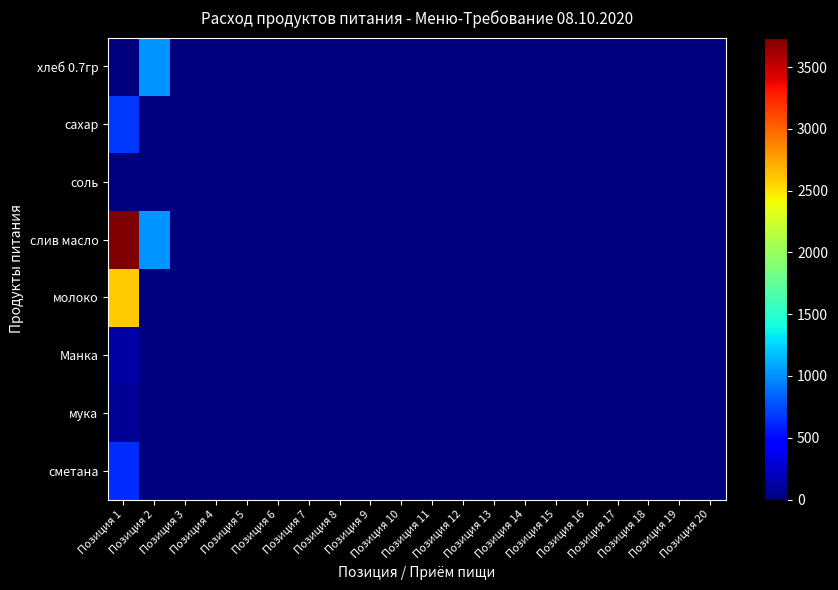

At how many categories does at least one series exceed 268?

2